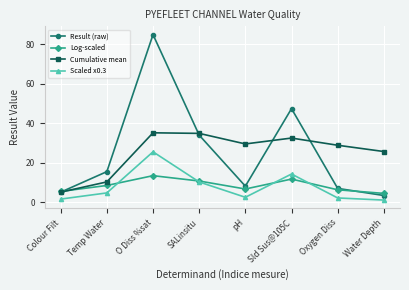

True or false: Cumulative mean and Scaled x0.3 intersect in this chart.

False